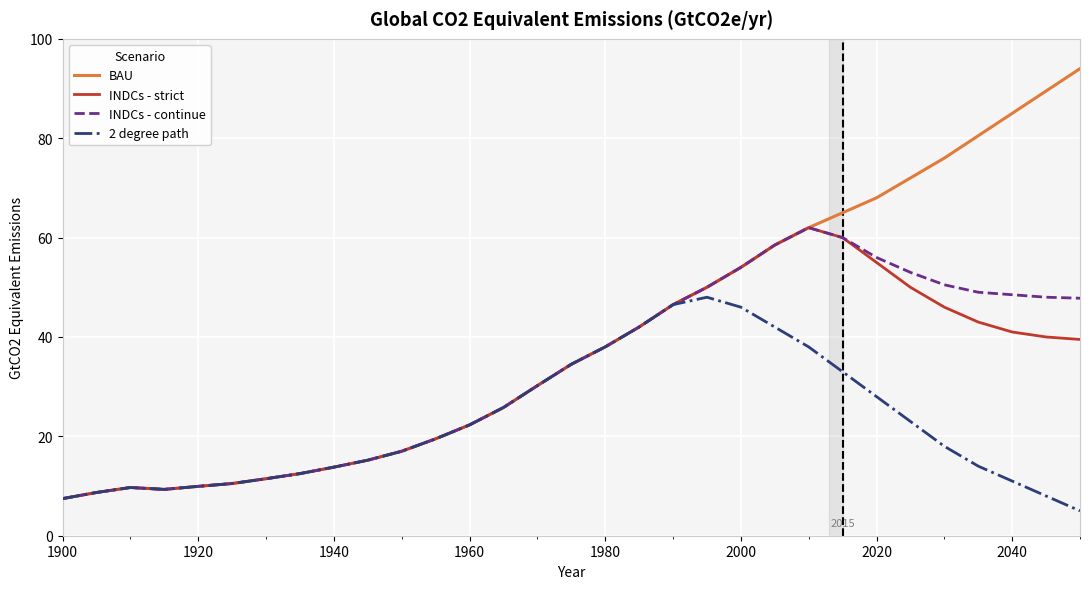

What is the greatest value displayed?

94.0